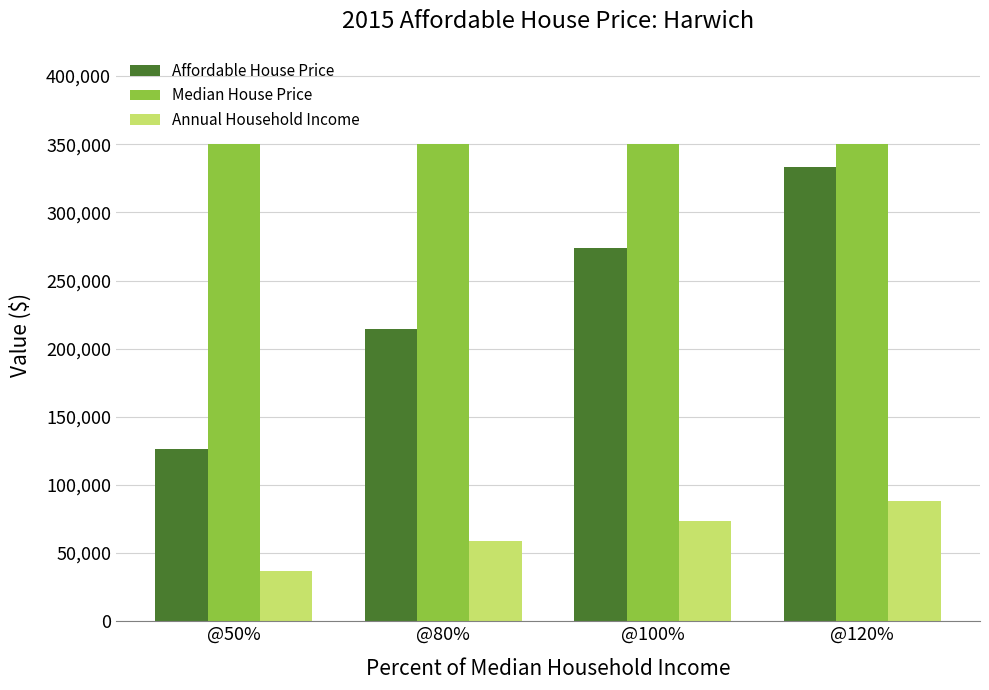

How many distinct data groups are displayed?

3